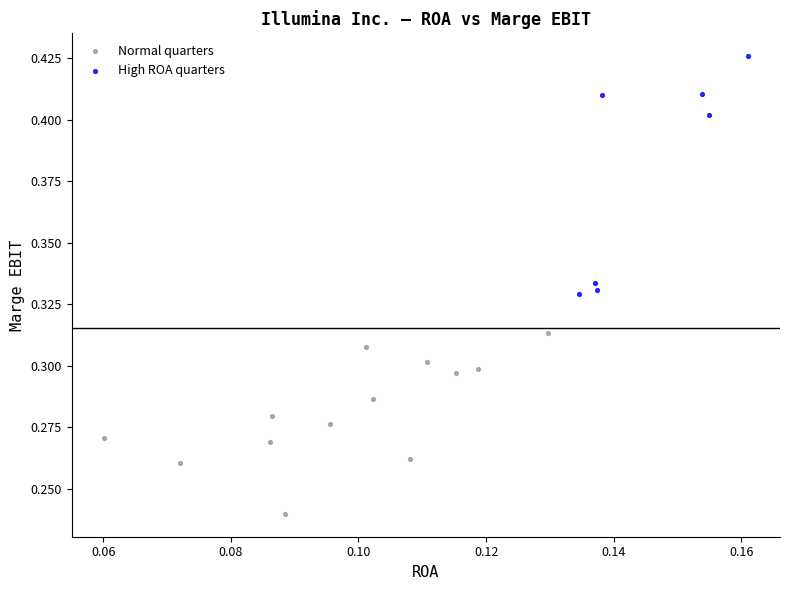

Which series contains the highest Y value?

High ROA quarters